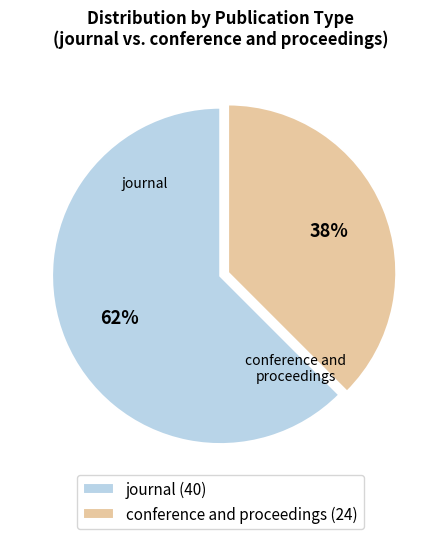

Between journal and conference and proceedings, which is larger?

journal